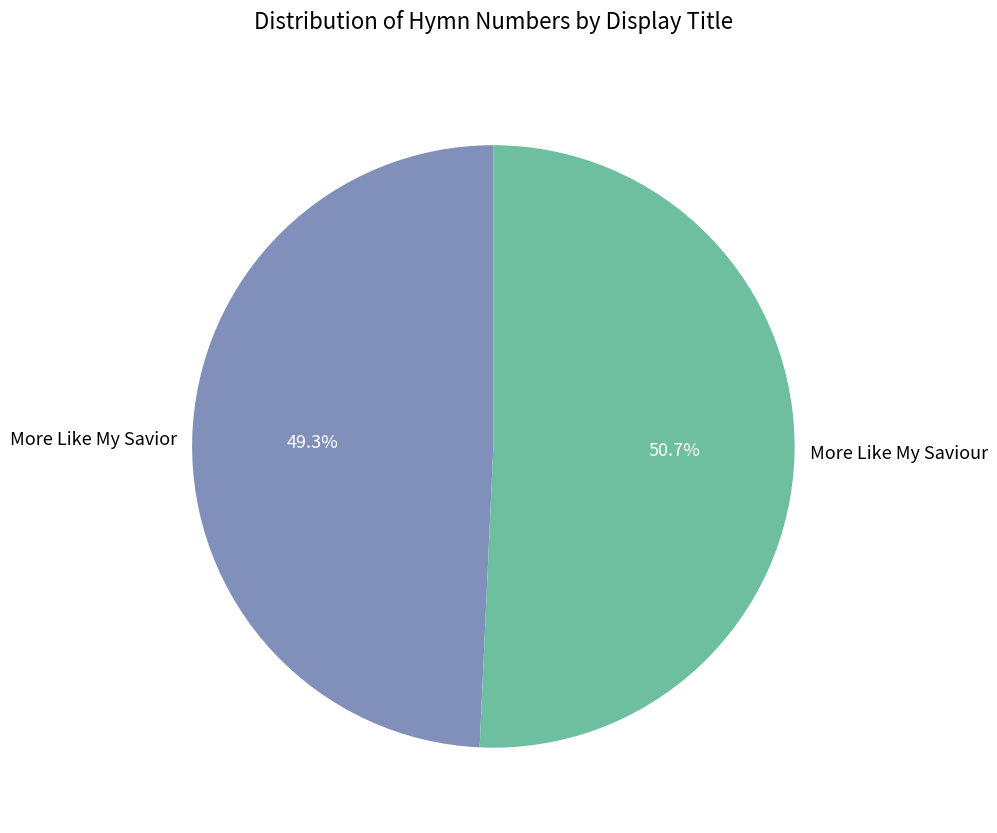

Is there a majority slice in this chart?

Yes